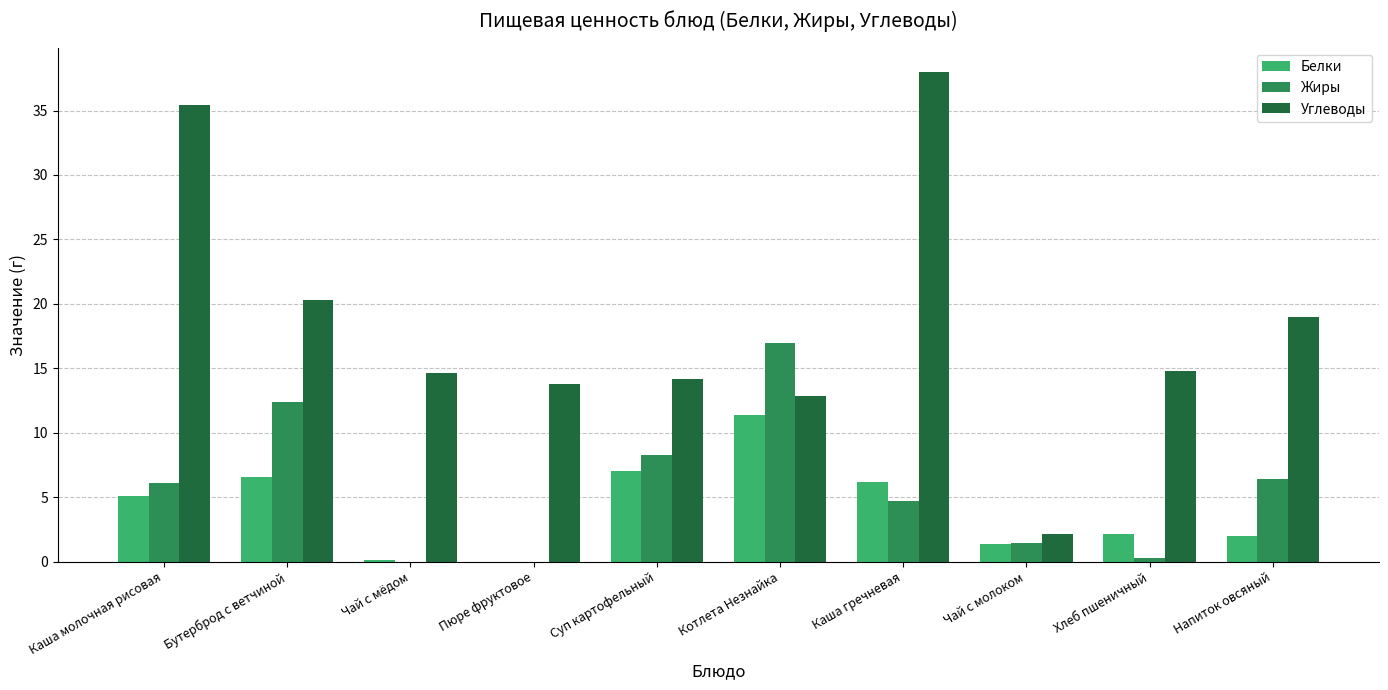

What are all the series names shown in the legend?

Белки, Жиры, Углеводы